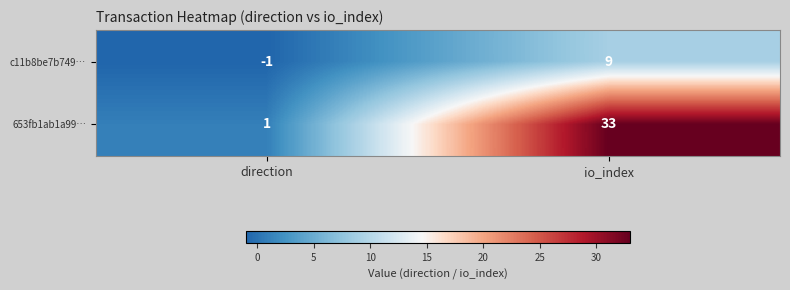

Between direction and io_index, which series saw the biggest shift?

653fb1ab1a99…